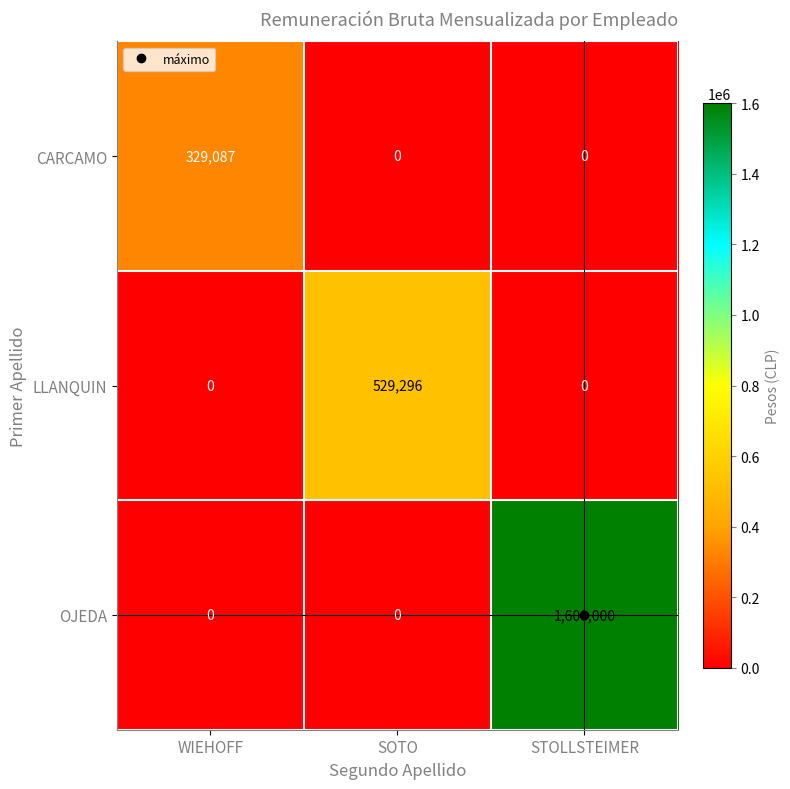

At how many categories does at least one series exceed 841734?

1